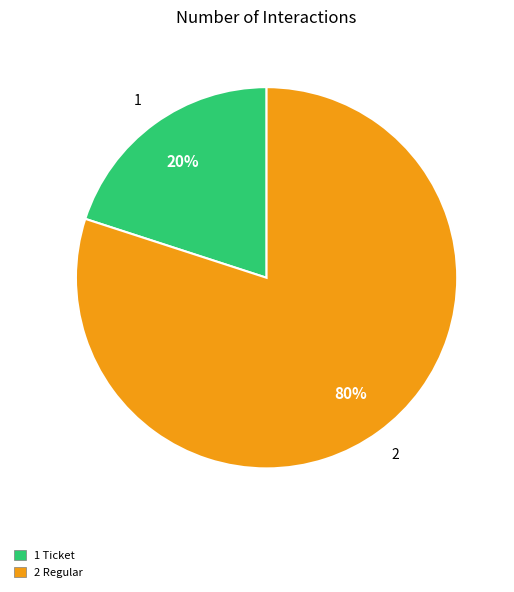

Rank the categories by value from lowest to highest.

1 Ticket, 2 Regular